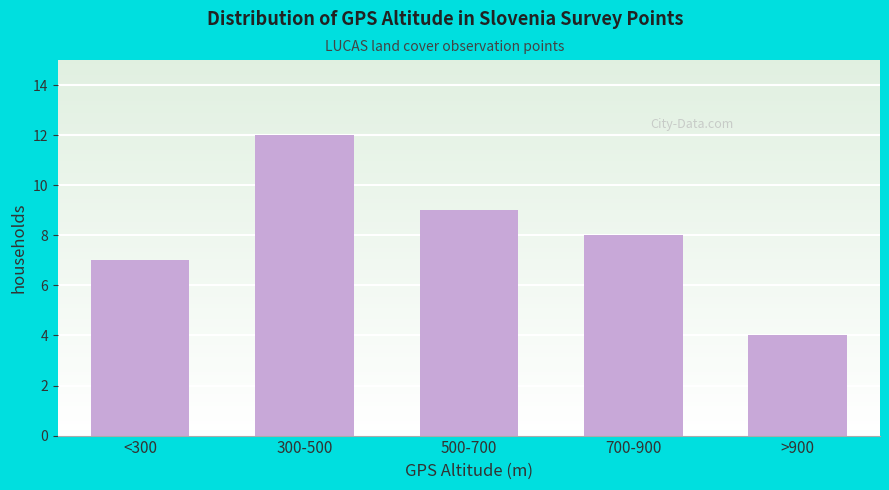

Reading left to right, list all the values displayed in this chart.

7	12	9	8	4